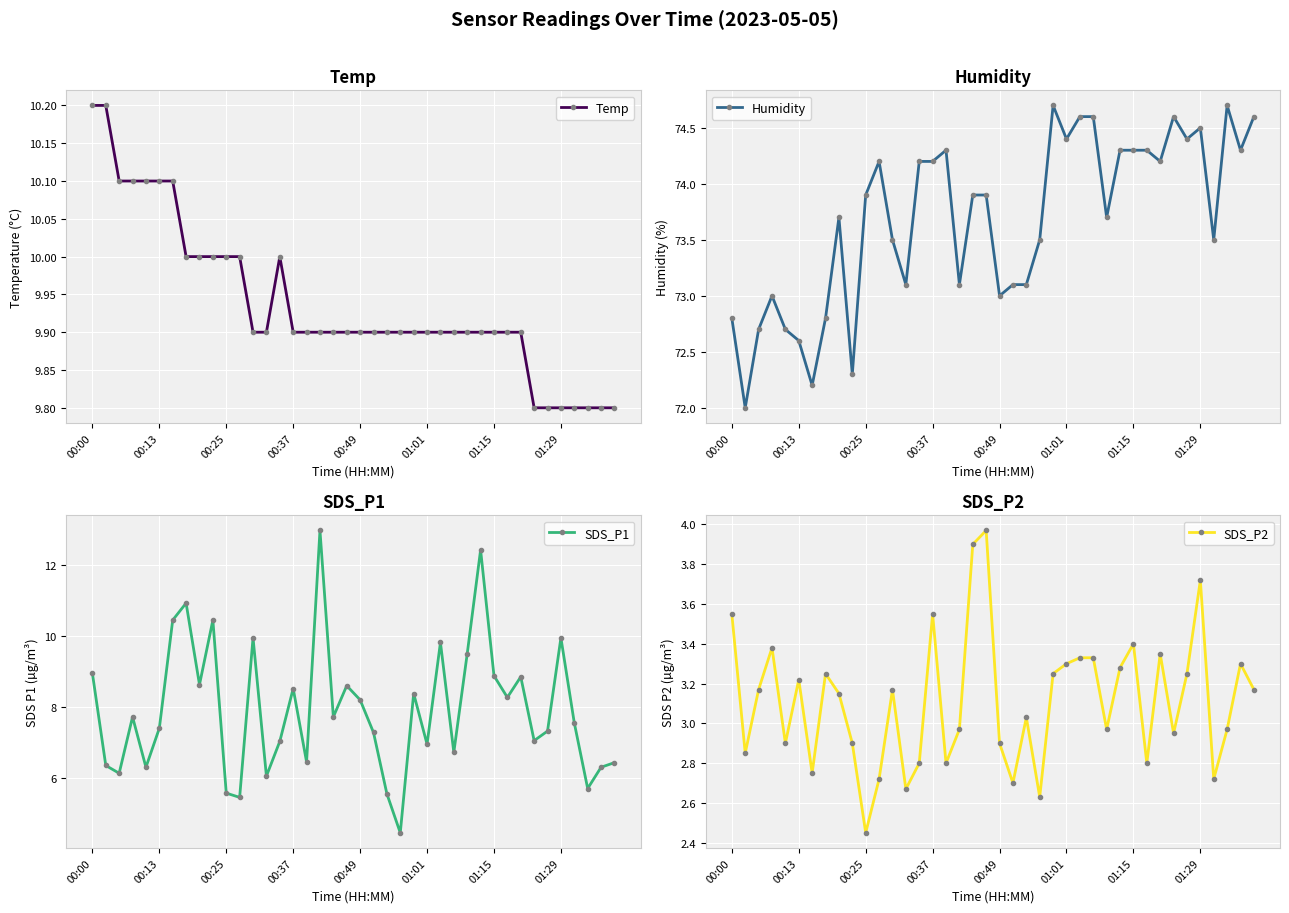

What is the lowest value of the SDS_P1 series?

4.5